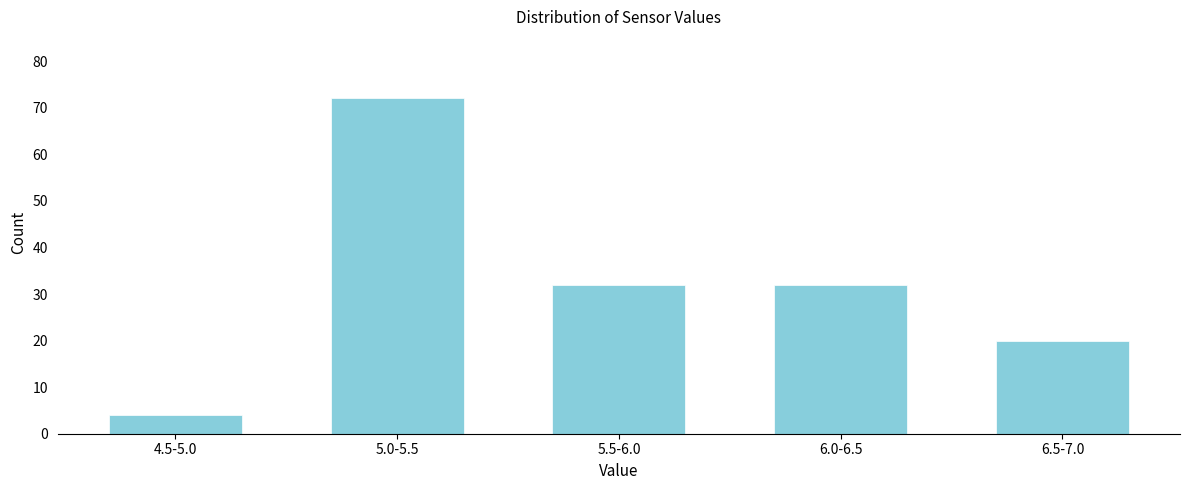

Reading left to right, list all the values displayed in this chart.

4.5-5.0=4	5.0-5.5=72	5.5-6.0=32	6.0-6.5=32	6.5-7.0=20